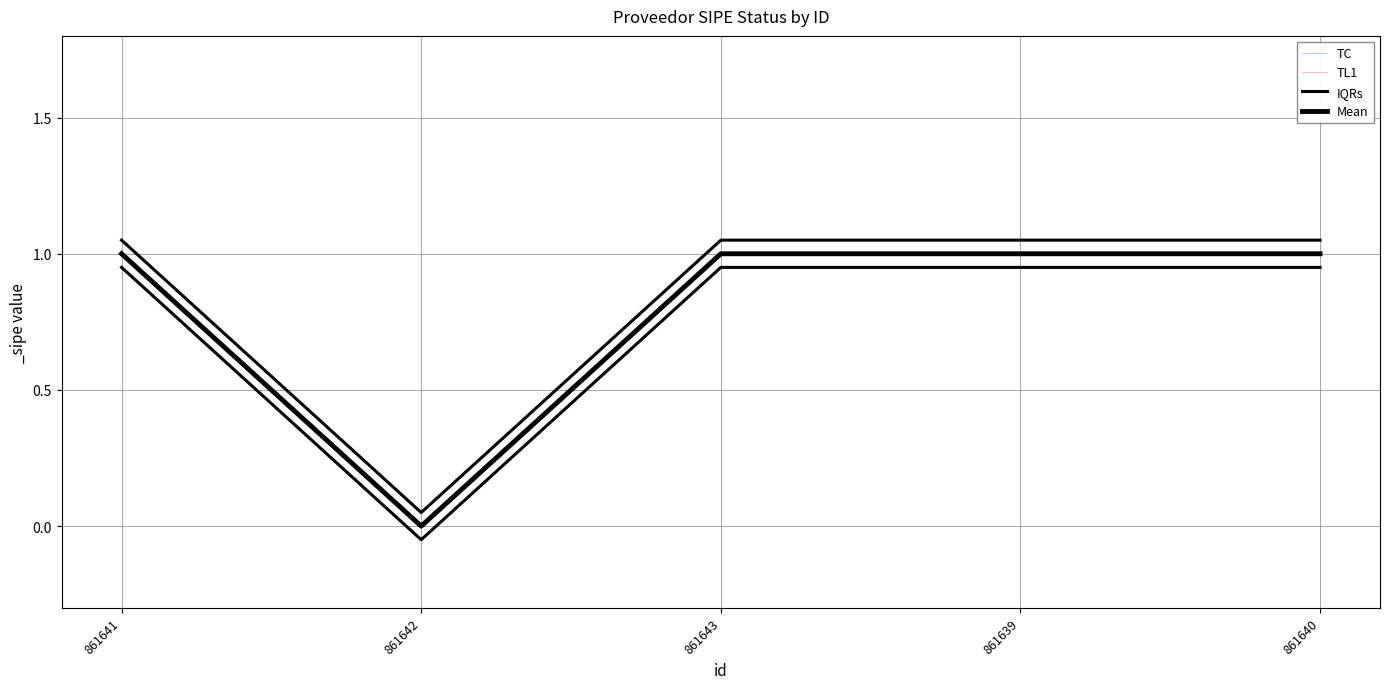

List the labels in order of TC value, smallest first.

861642, 861641, 861643, 861639, 861640